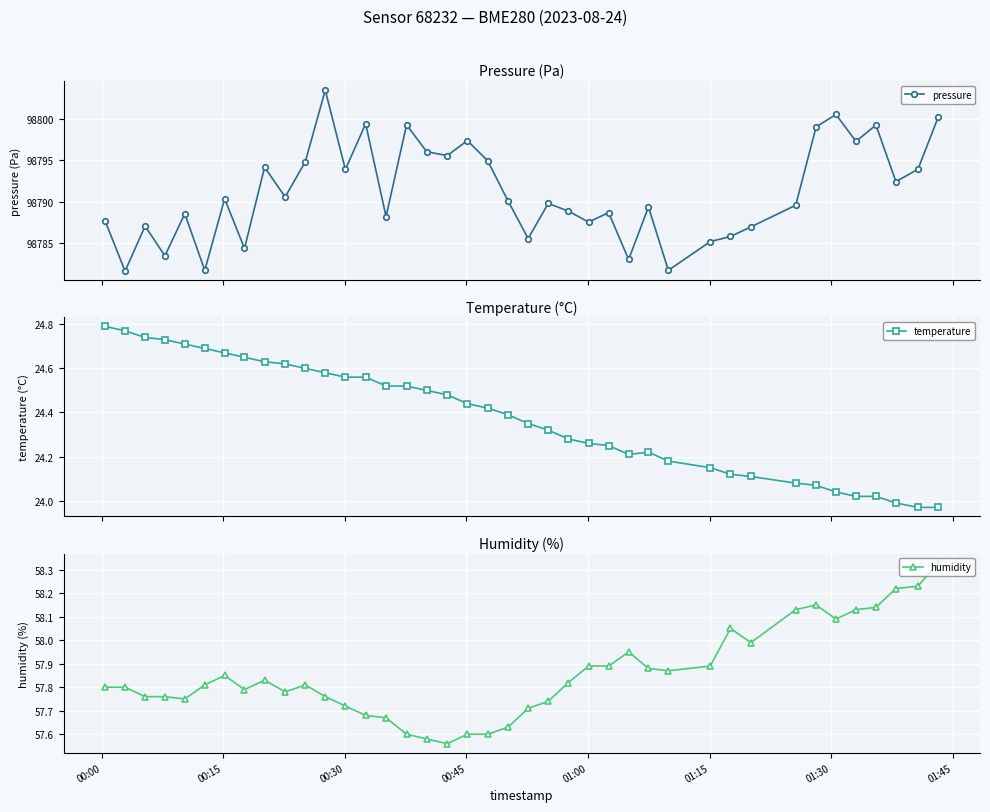

How many lines are shown in the chart?

3